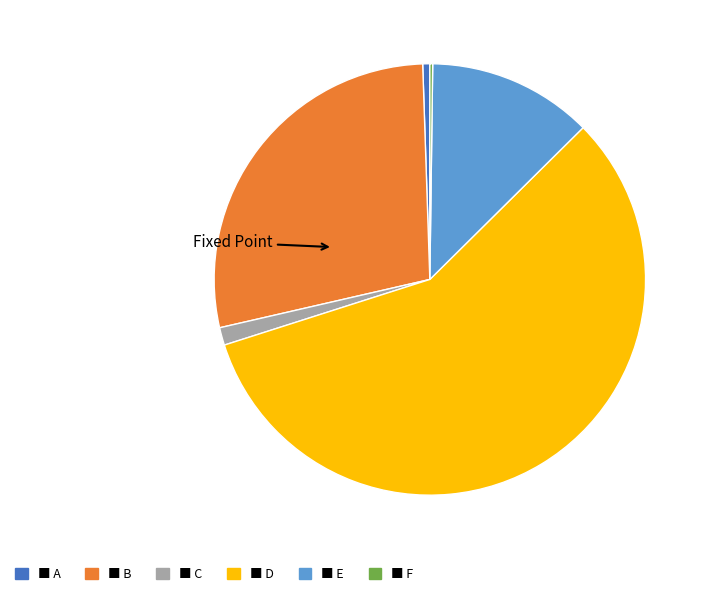

Does any single category account for the majority?

Yes